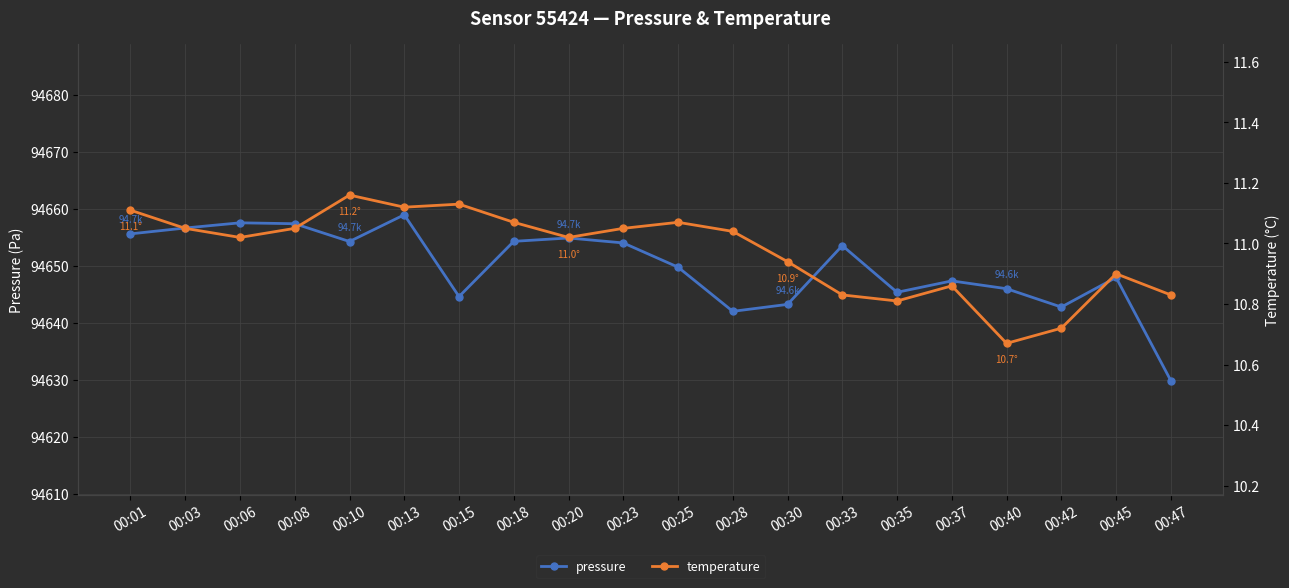

Rank the series at 00:40 from highest to lowest value.

pressure, temperature